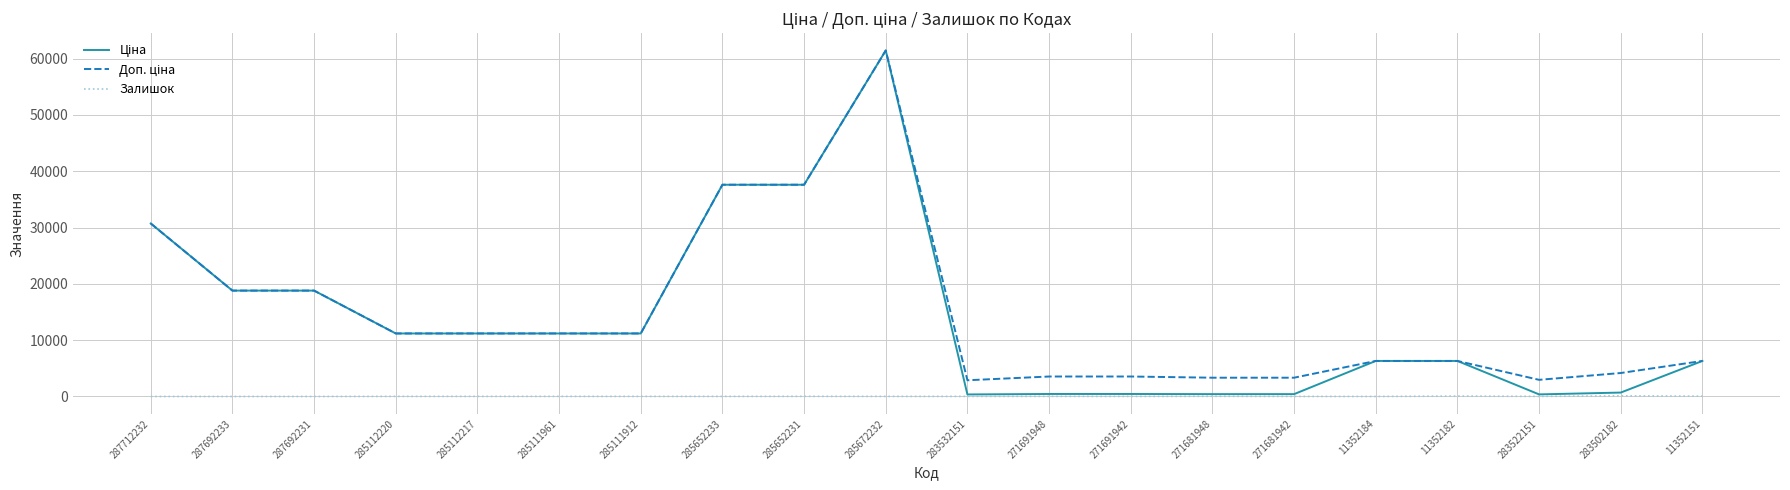

Which label corresponds to the largest value in the chart?

285672232